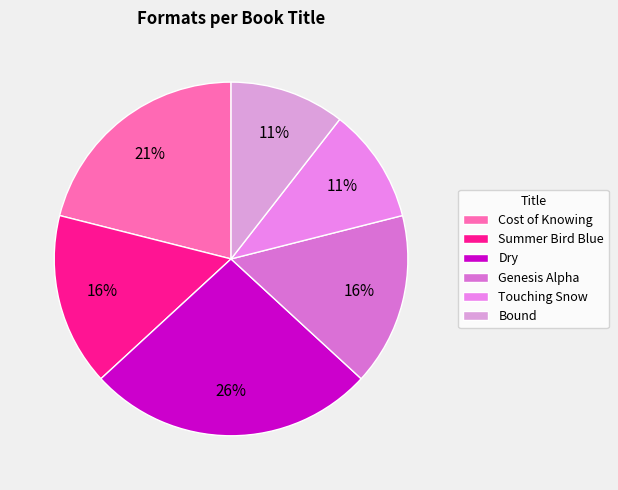

To the nearest percent, what is the combined percentage of Summer Bird Blue and Dry?

42%